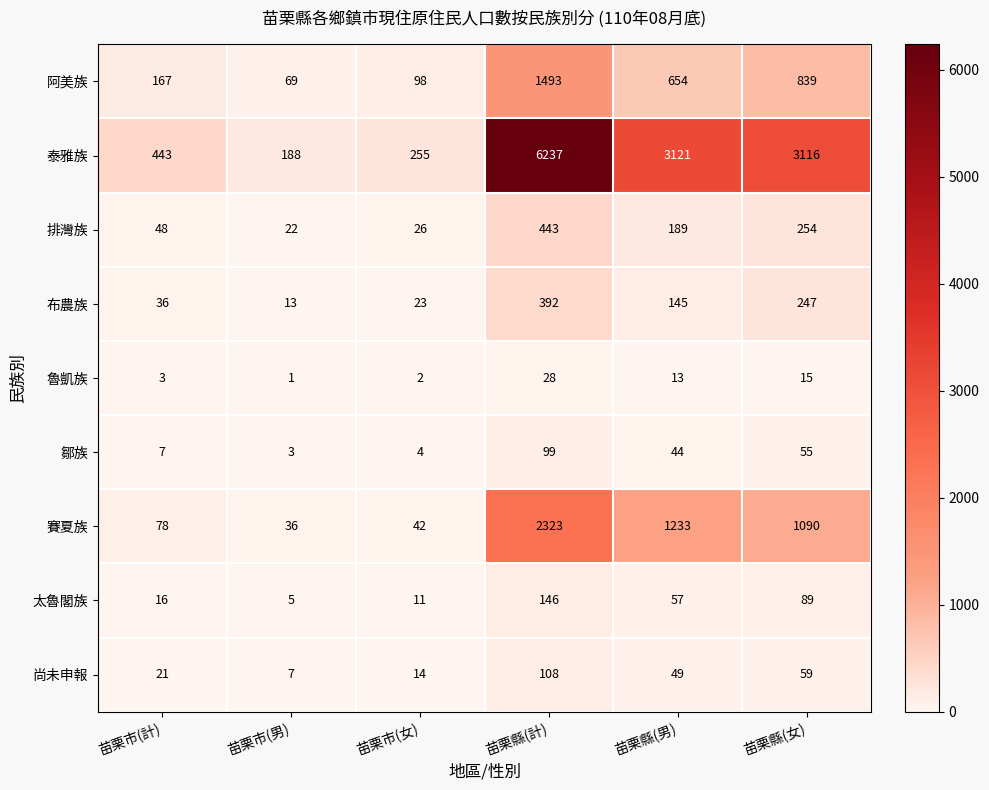

What is the minimum value shown in the chart?

1